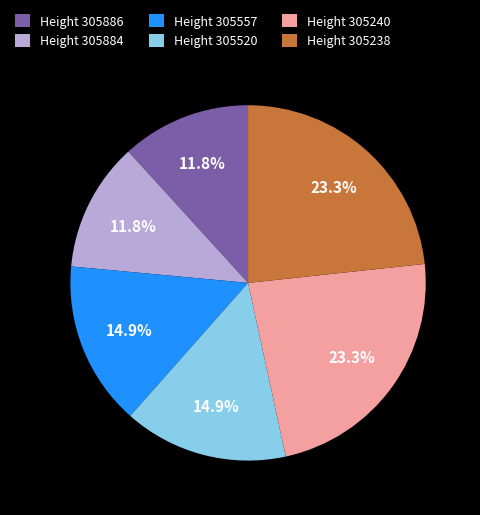

Between Height 305557 and Height 305238, which is larger?

Height 305238